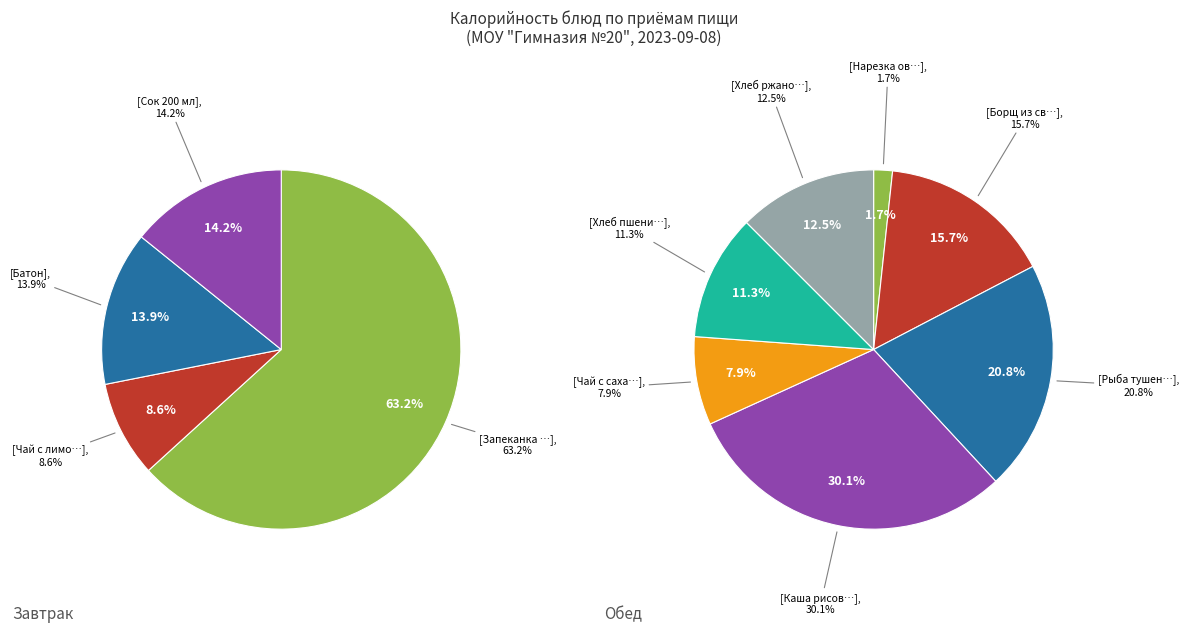

Which has a higher value, Запеканка рисовая с творогом or Сок 200 мл?

Запеканка рисовая с творогом